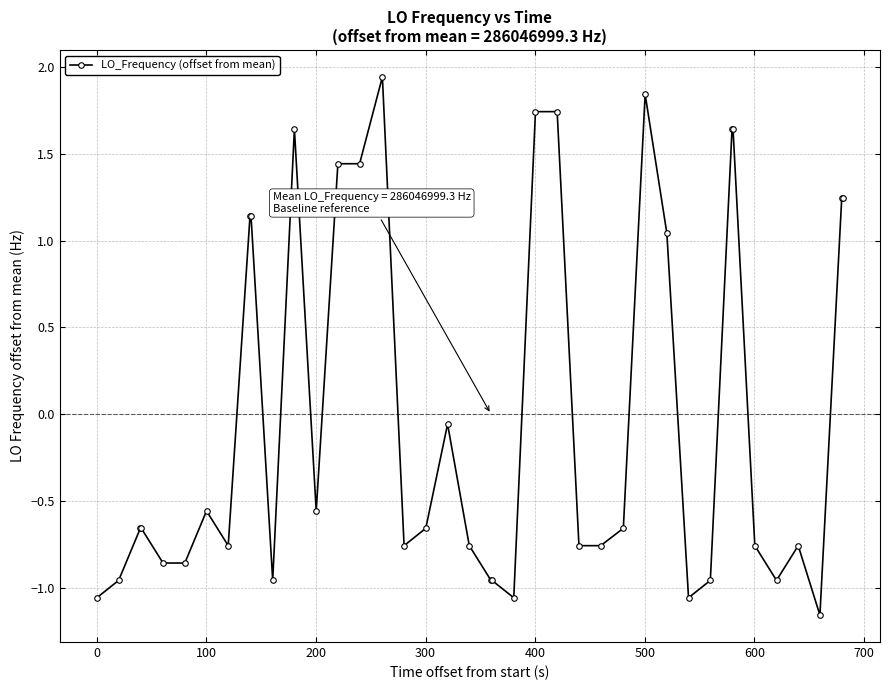

What is the difference between the second highest and second lowest values?

2.9